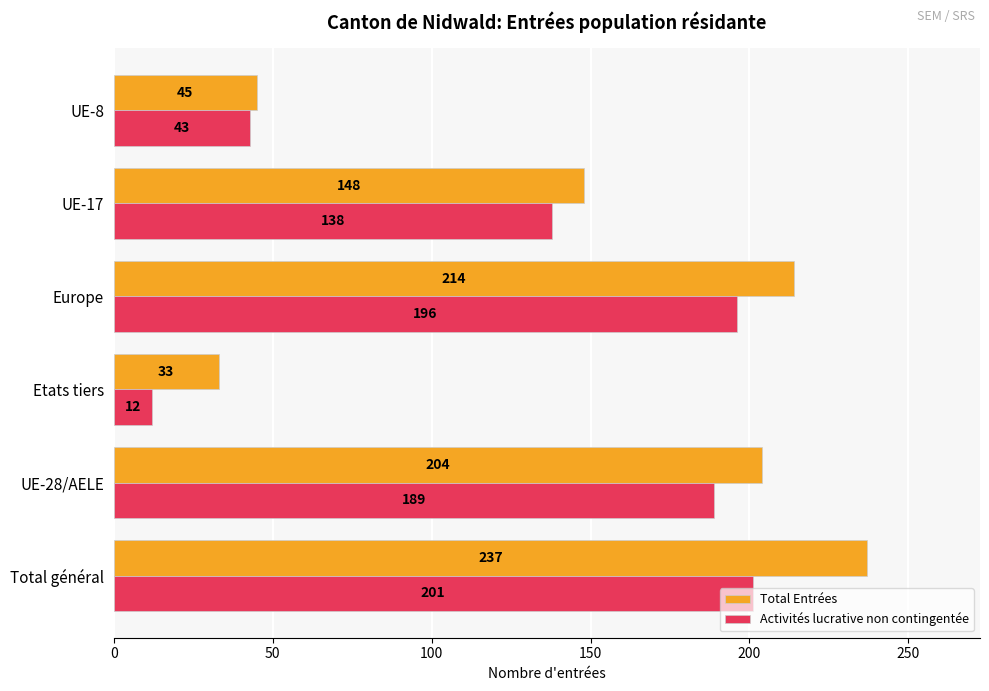

True or false: Activités lucrative non contingentée has a value of 201 at Total général.

True